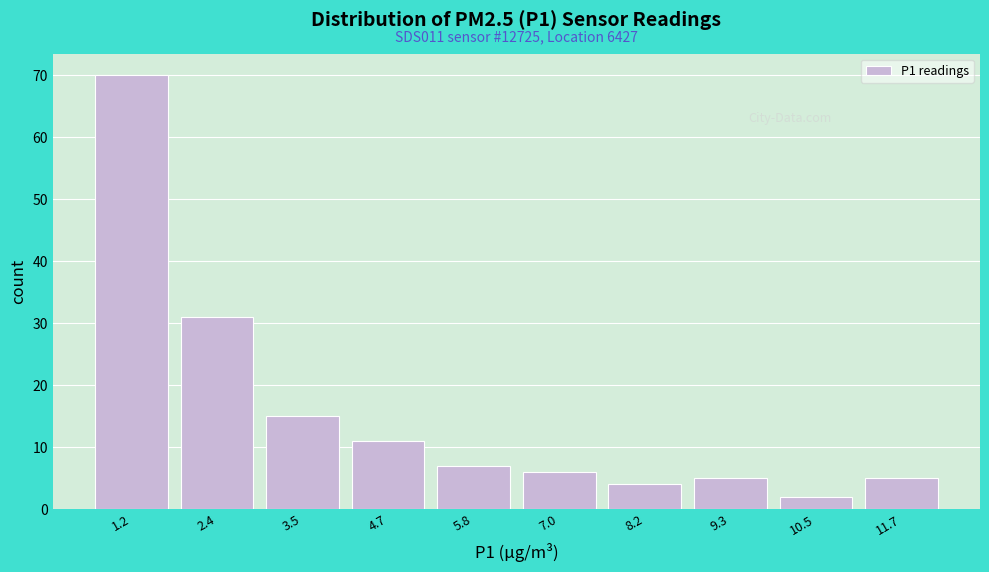

Which range on the x-axis has the tallest bar?

0.8 to 1.8